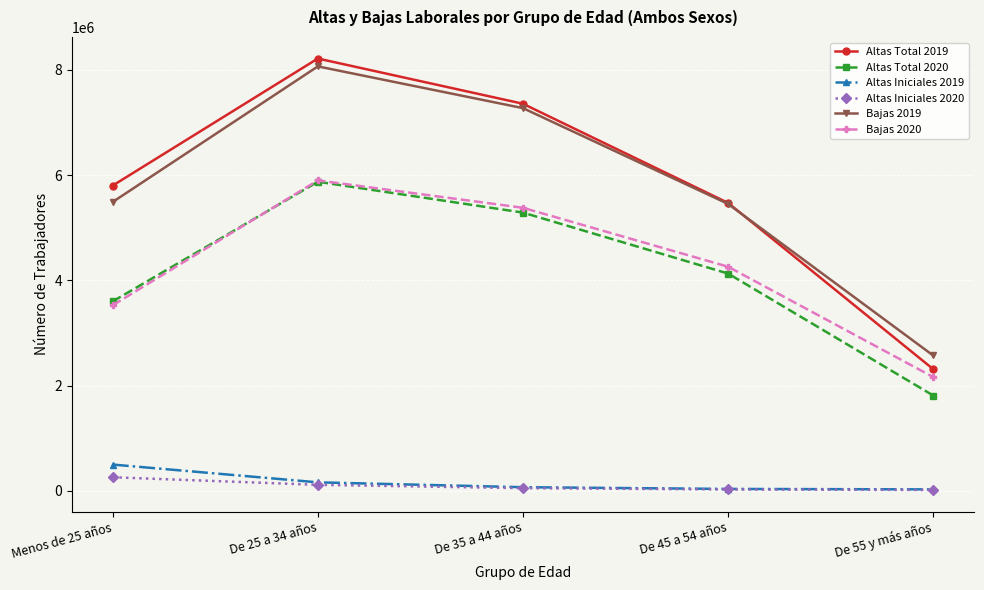

Is the value of Bajas 2019 at De 25 a 34 años greater than the value of Altas Iniciales 2020 at Menos de 25 años?

Yes